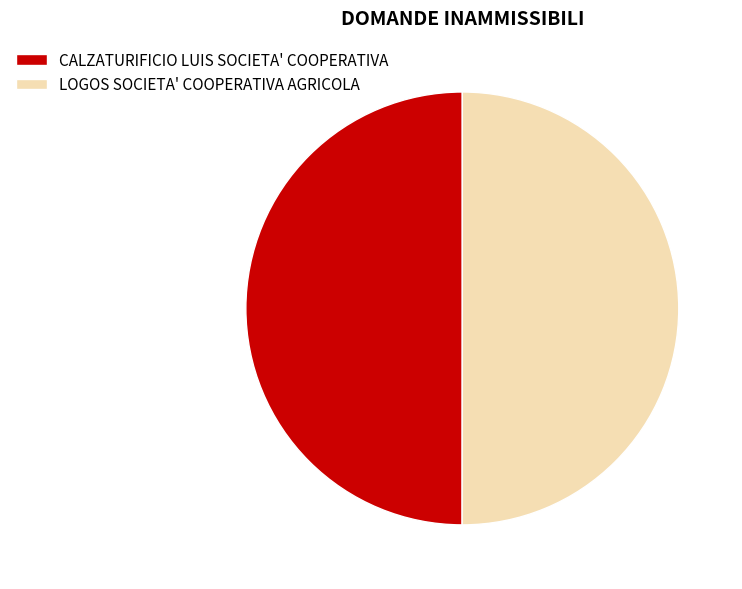

Approximately how many times larger is the value at CALZATURIFICIO LUIS SOCIETA' COOPERATIVA compared to LOGOS SOCIETA' COOPERATIVA AGRICOLA?

1.0